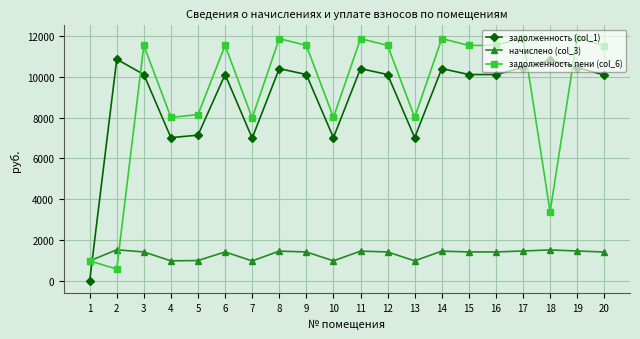

What is the difference between the highest and lowest values at 4?

7018.9